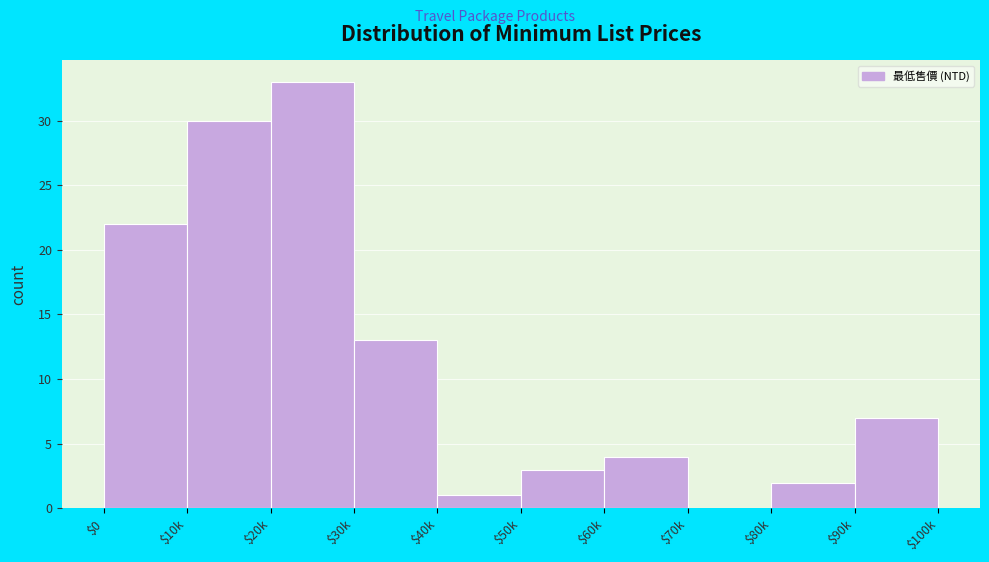

Is it true that the value at $90k is 7?

True